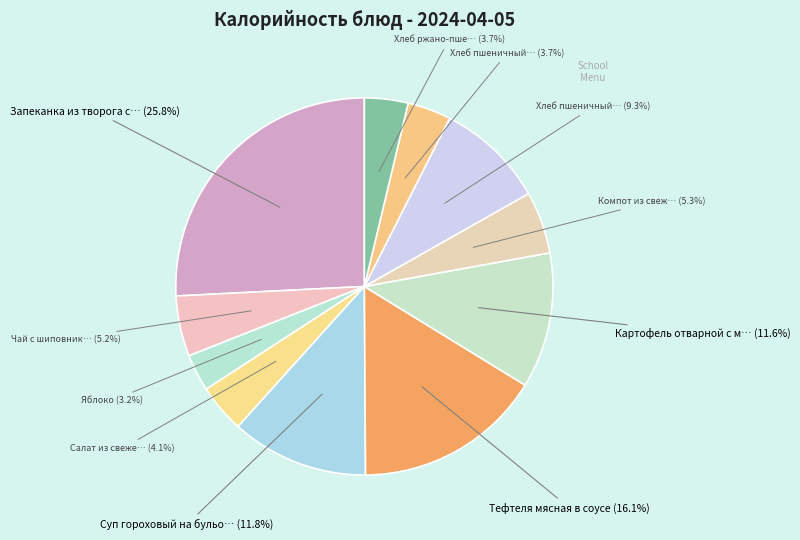

To the nearest percent, what is the average slice percentage?

9%